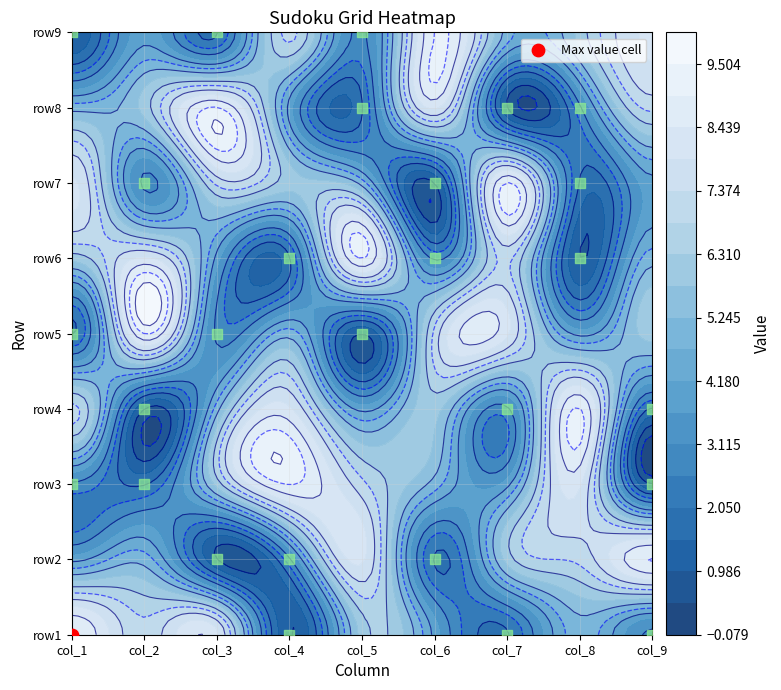

How many data points in row7 are less than 5?

4